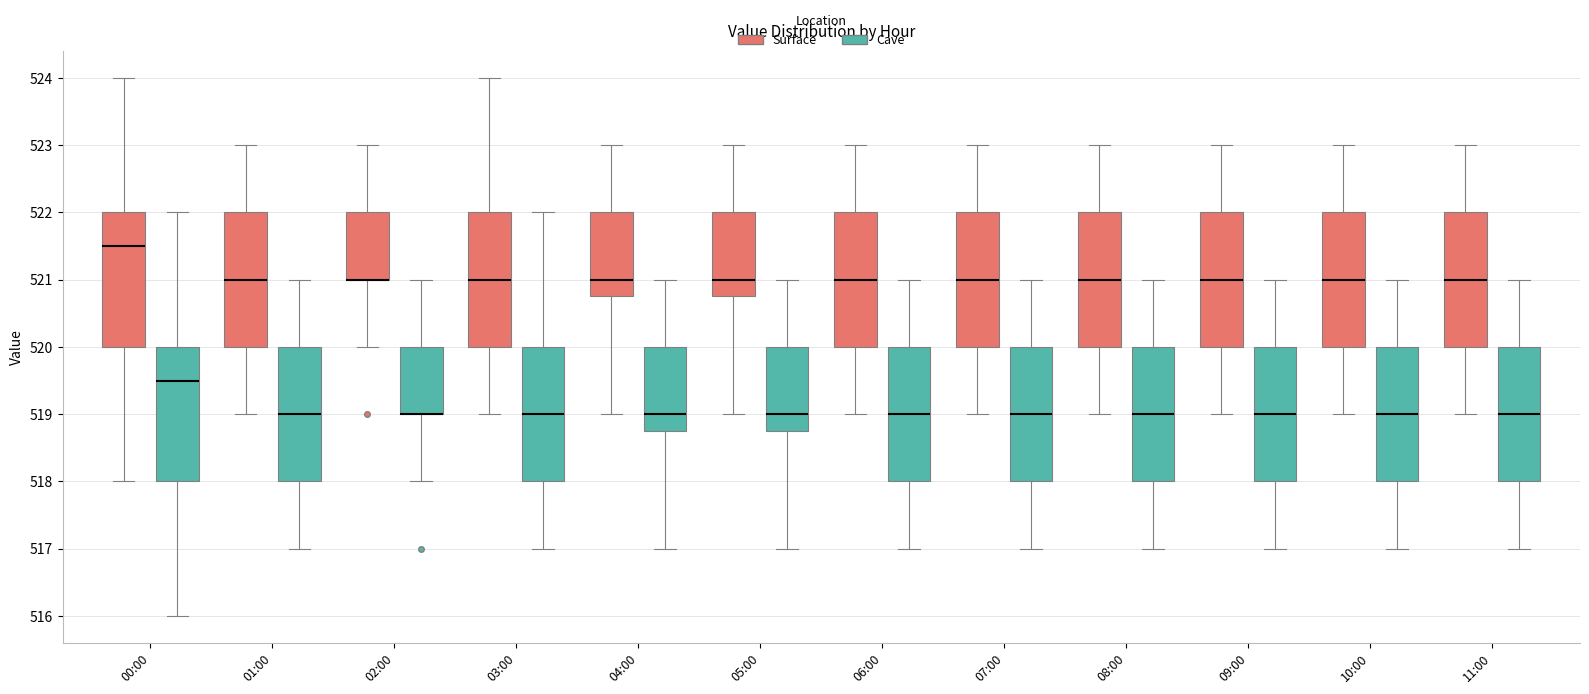

Where does the upper whisker of the box for 07:00 (Cave) end on the y-axis? The values are not printed on the chart, so give them approximately, as read against the axis.

521.0